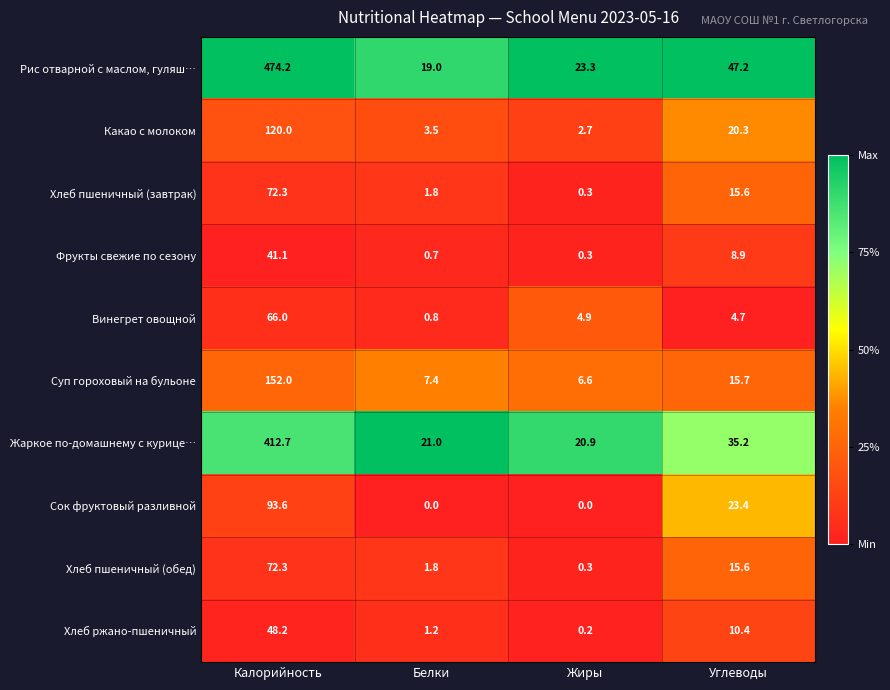

Which series changed the most between Калорийность and Белки?

Рис отварной с маслом, гуляш…